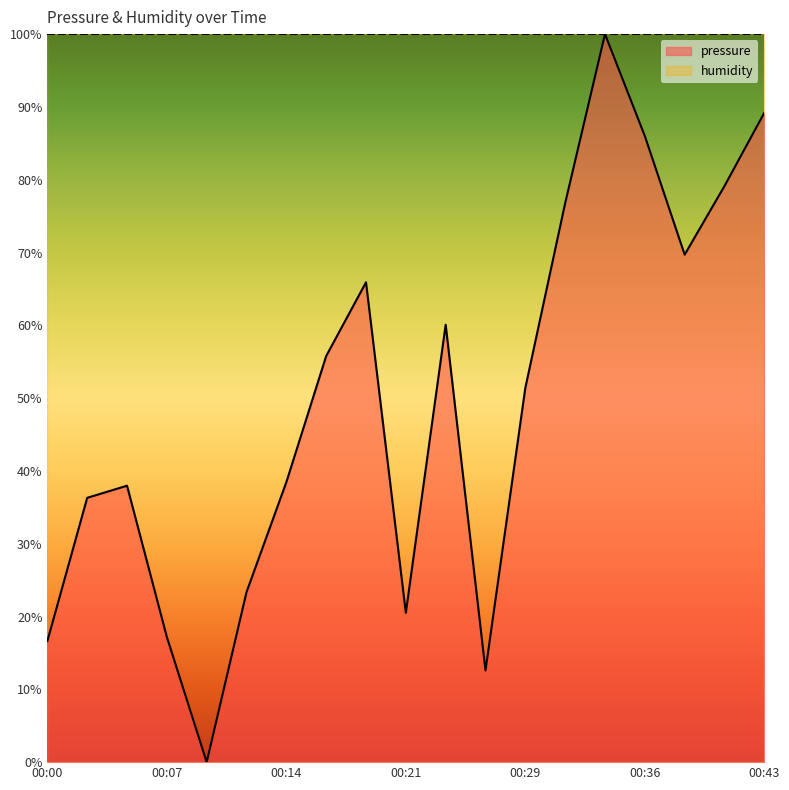

Where does the data first go above 51?

00:17